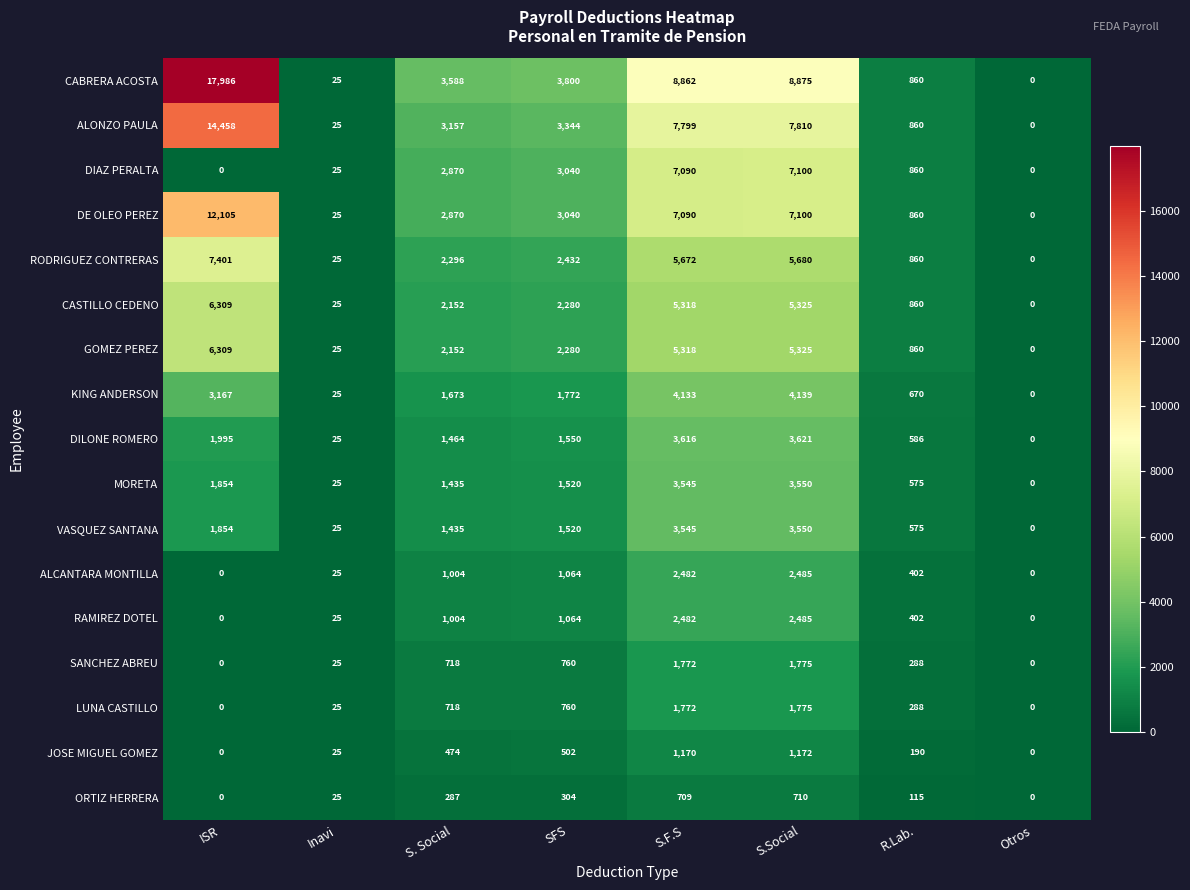

What is the difference between the DE OLEO PEREZ values at Otros and R.Lab.?

860